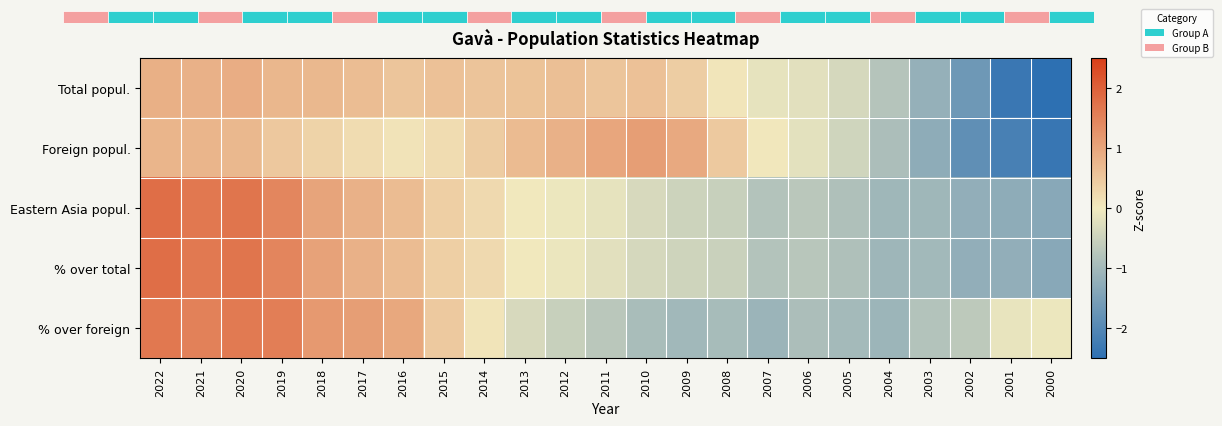

Which category has the lowest value across all series?

2000